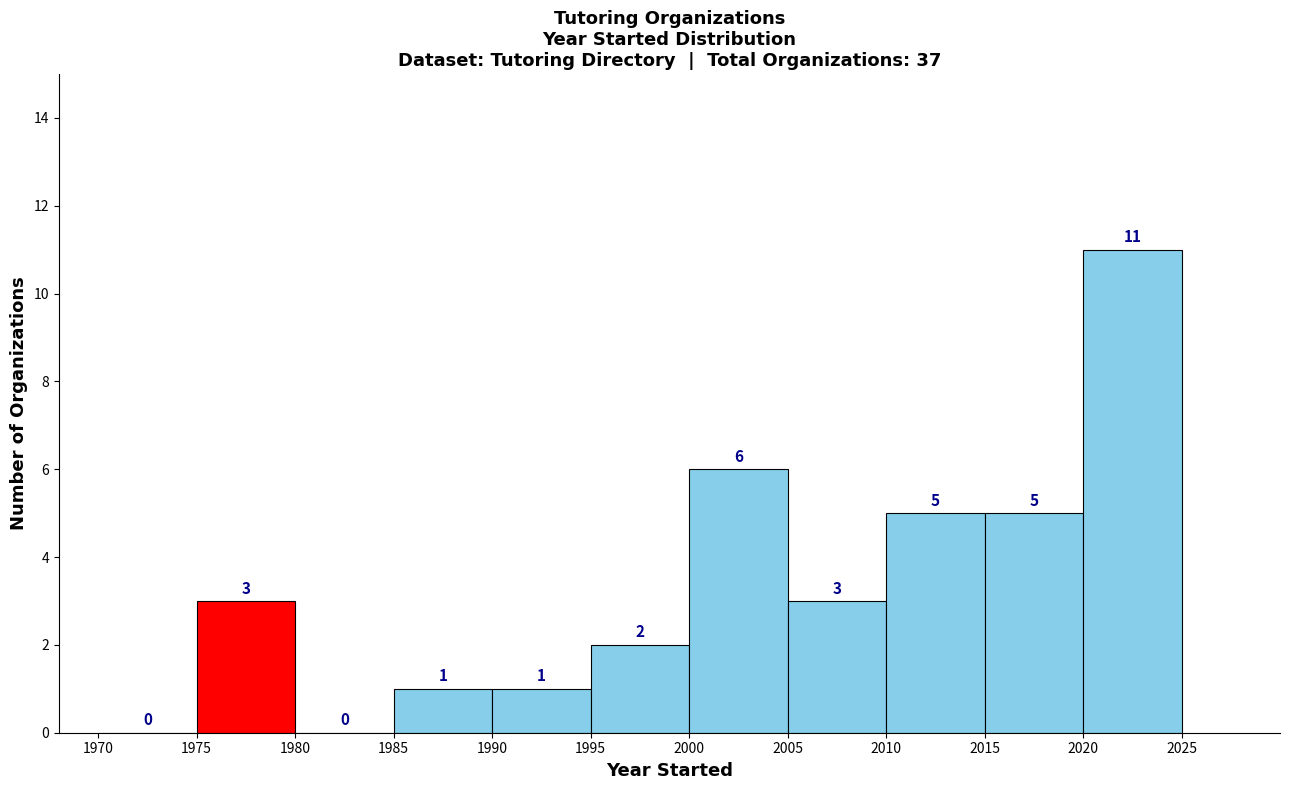

Reading left to right, transcribe this chart: for each bar, give the range it covers on the x-axis and its height.

1970 to 1975: 0
1975 to 1980: 3
1980 to 1985: 0
1985 to 1990: 1
1990 to 1995: 1
1995 to 2000: 2
2000 to 2005: 6
2005 to 2010: 3
2010 to 2015: 5
2015 to 2020: 5
2020 to 2025: 11